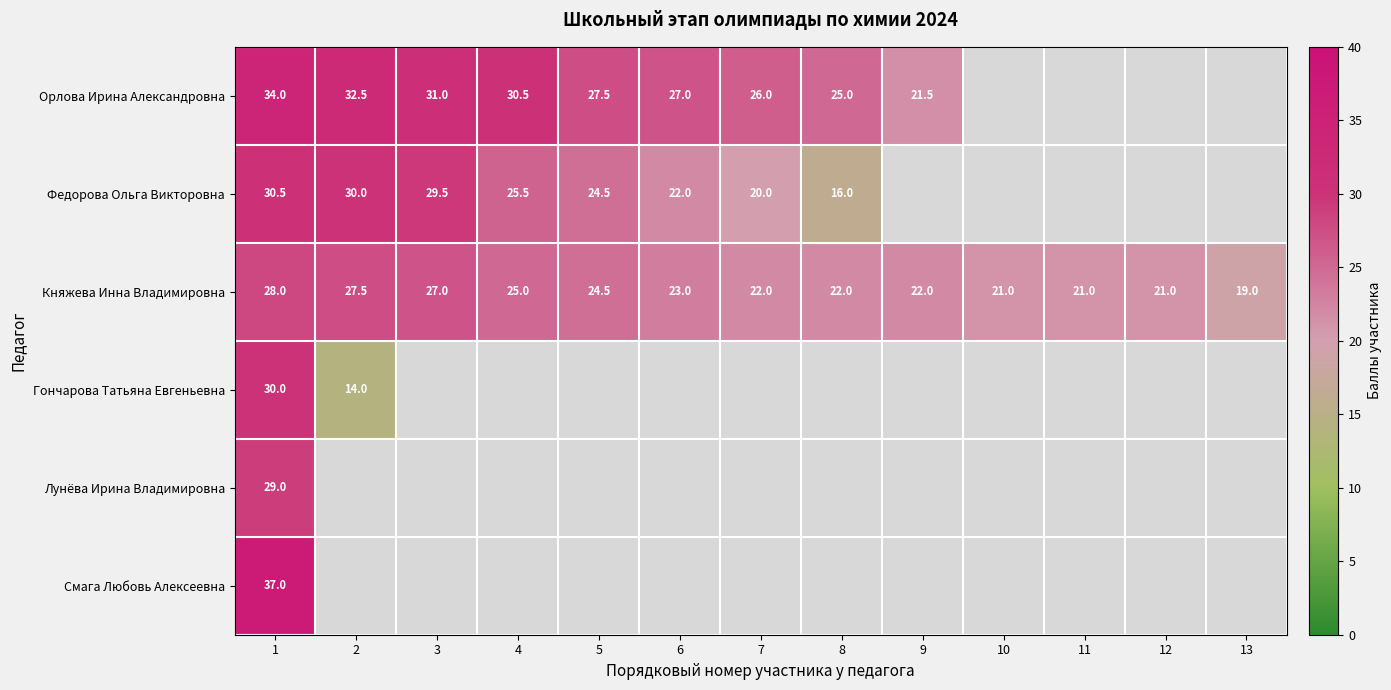

The Орлова Ирина Александровна series shows 27.5 at 5. True or false?

True